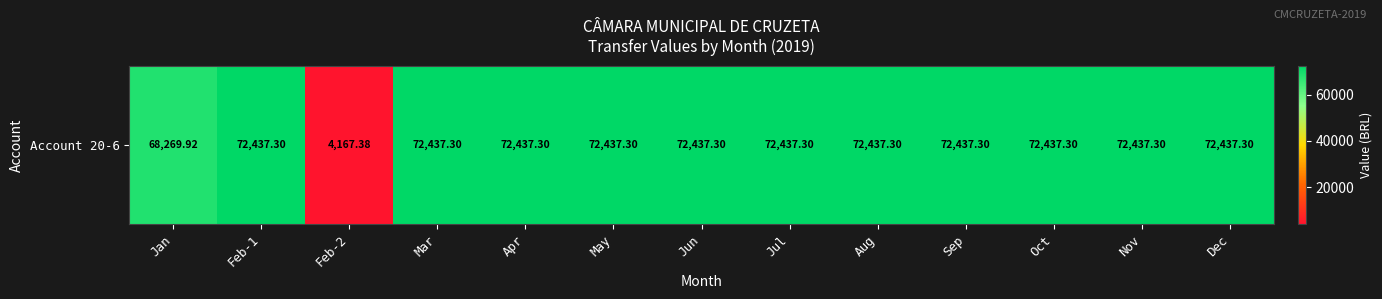

What is the maximum value shown in the chart?

72437.3